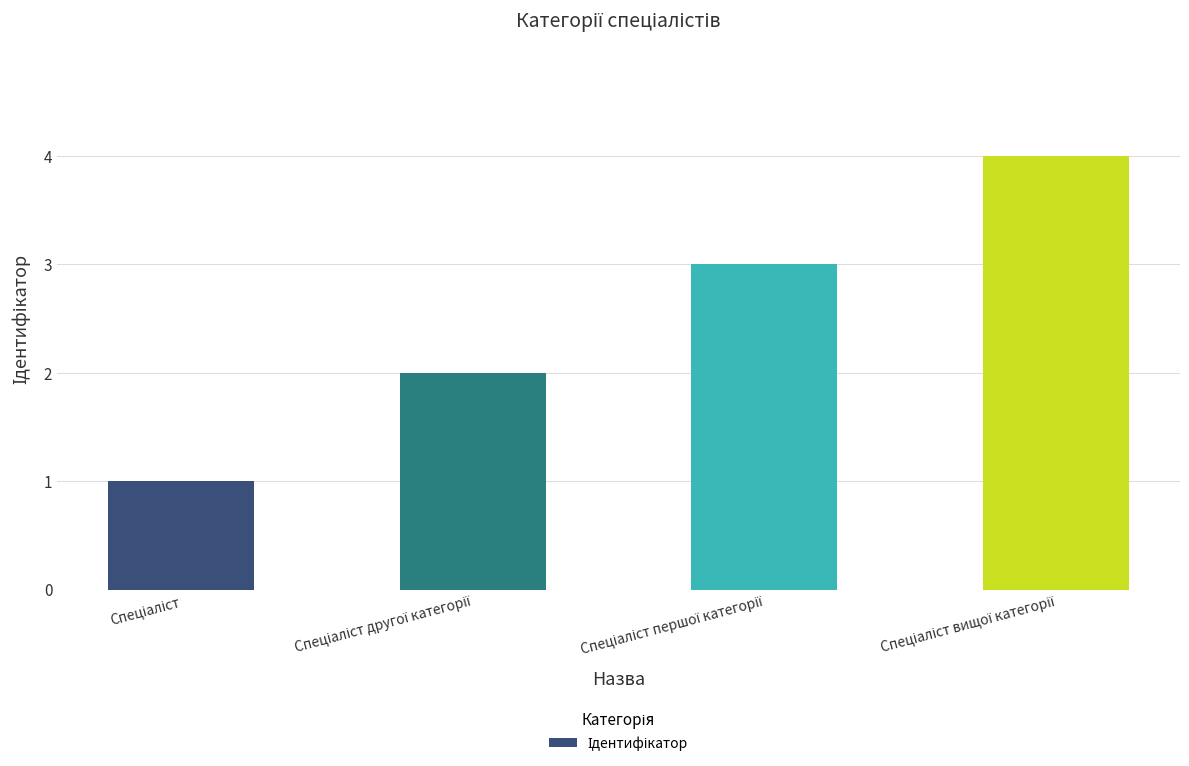

What is the maximum value shown in the chart?

4